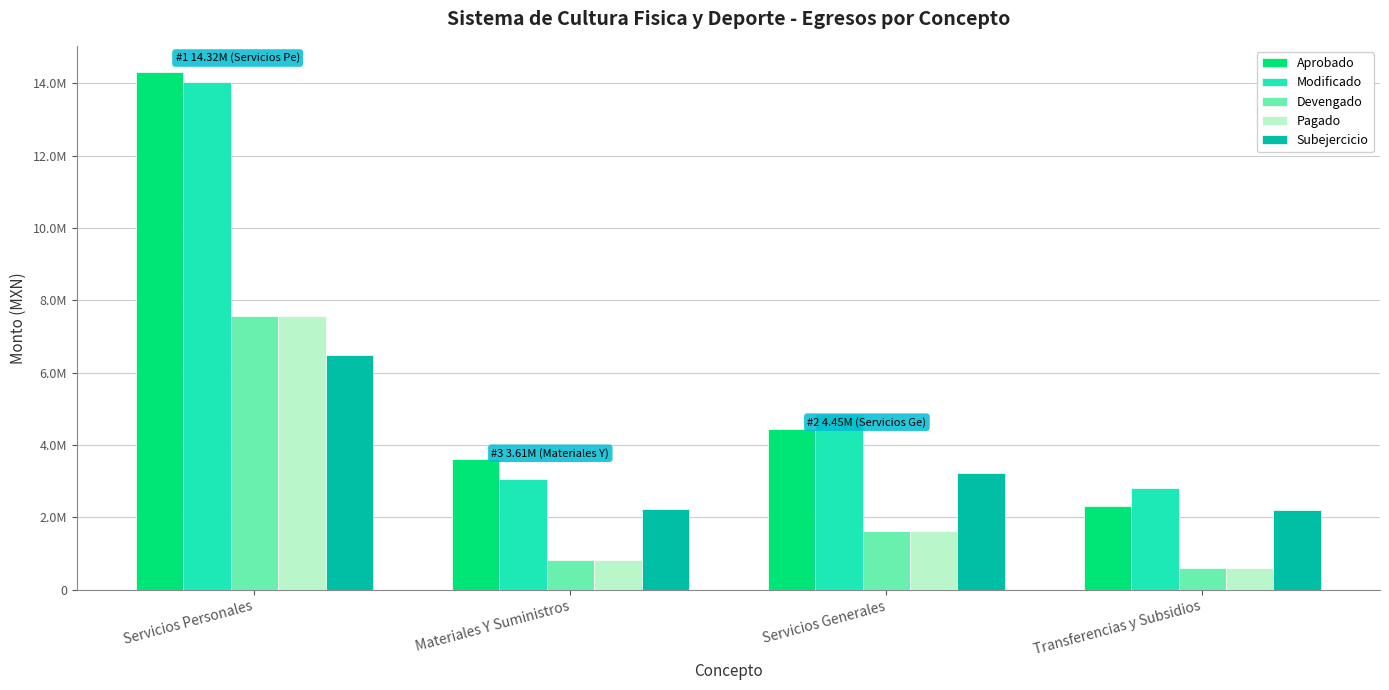

True or false: Aprobado has a value of 3607227.8 at Materiales Y Suministros.

True